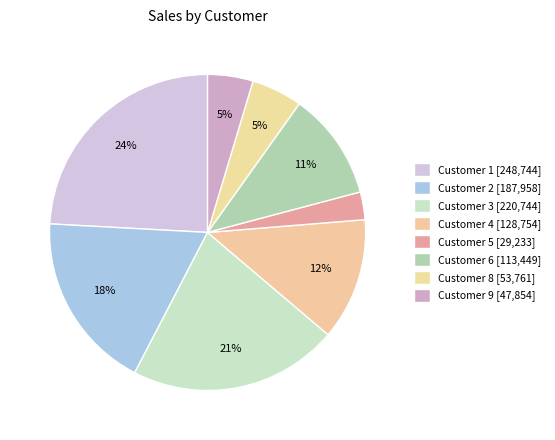

True or false: Customer 8 accounts for 5% of the total.

True